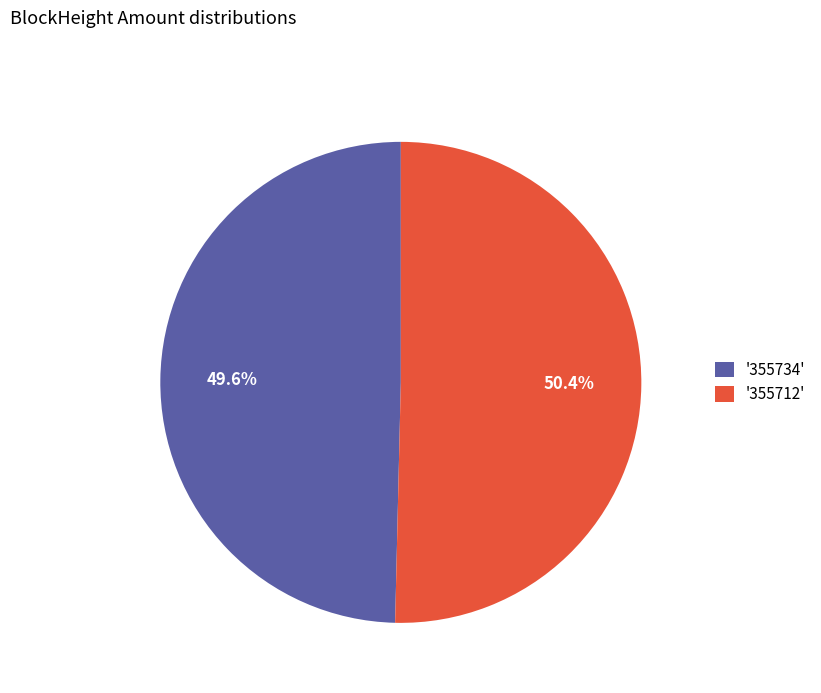

Combined, what portion of the pie is '355712' and '355734'?

100.0%